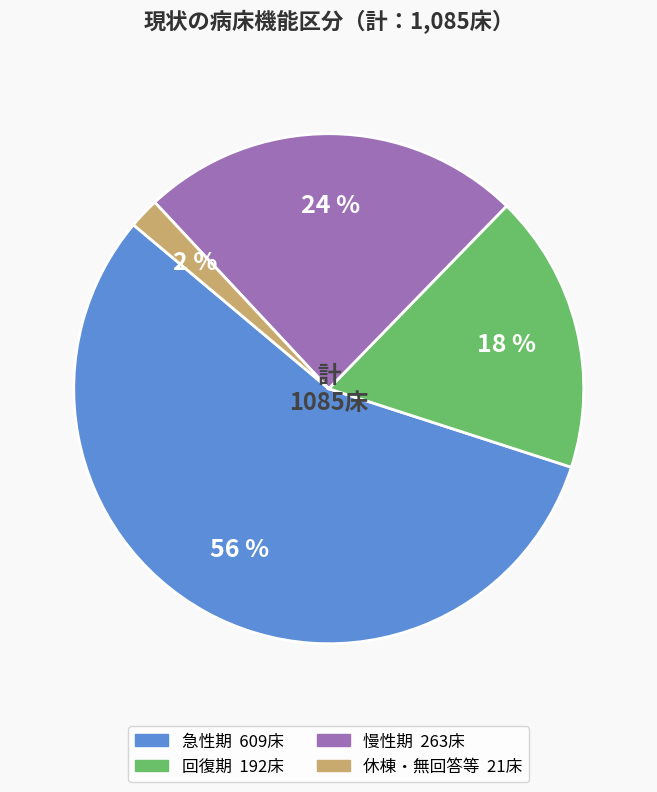

To the nearest percent, what is the average slice percentage?

25%